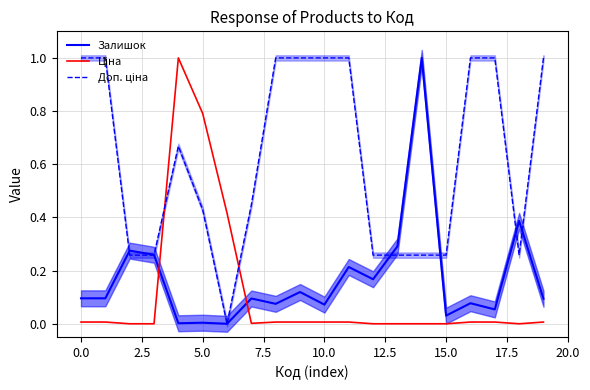

What are all the series names shown in the legend?

Залишок, Ціна, Доп. ціна